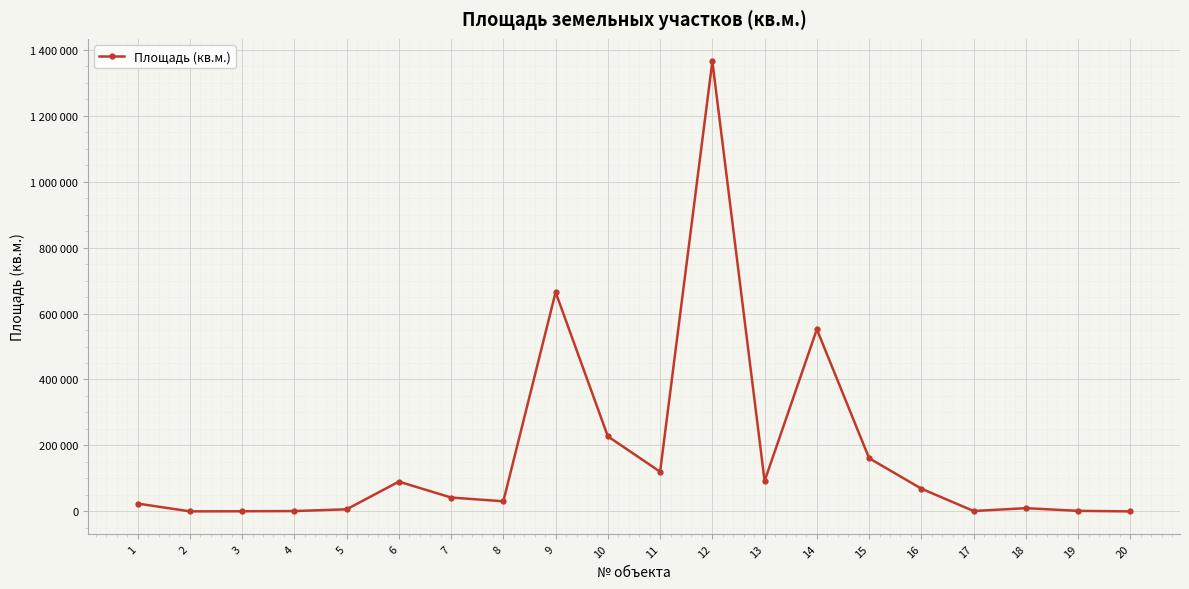

Does the chart have visible grid lines?

Yes